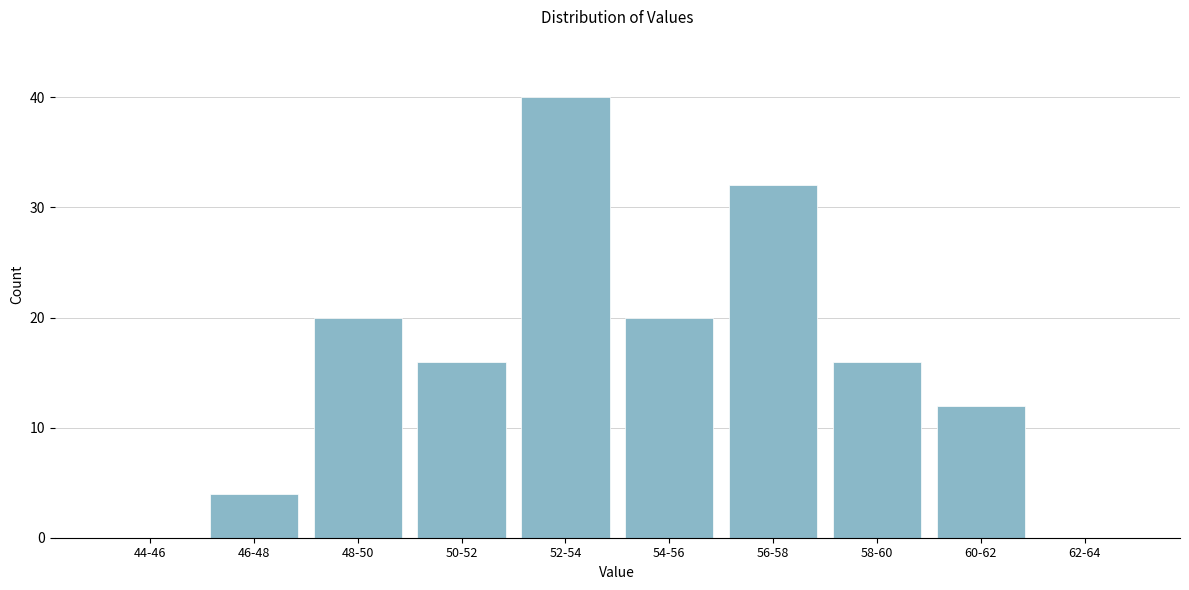

Reading left to right, list all the values displayed in this chart.

44-46=0	46-48=4	48-50=20	50-52=16	52-54=40	54-56=20	56-58=32	58-60=16	60-62=12	62-64=0